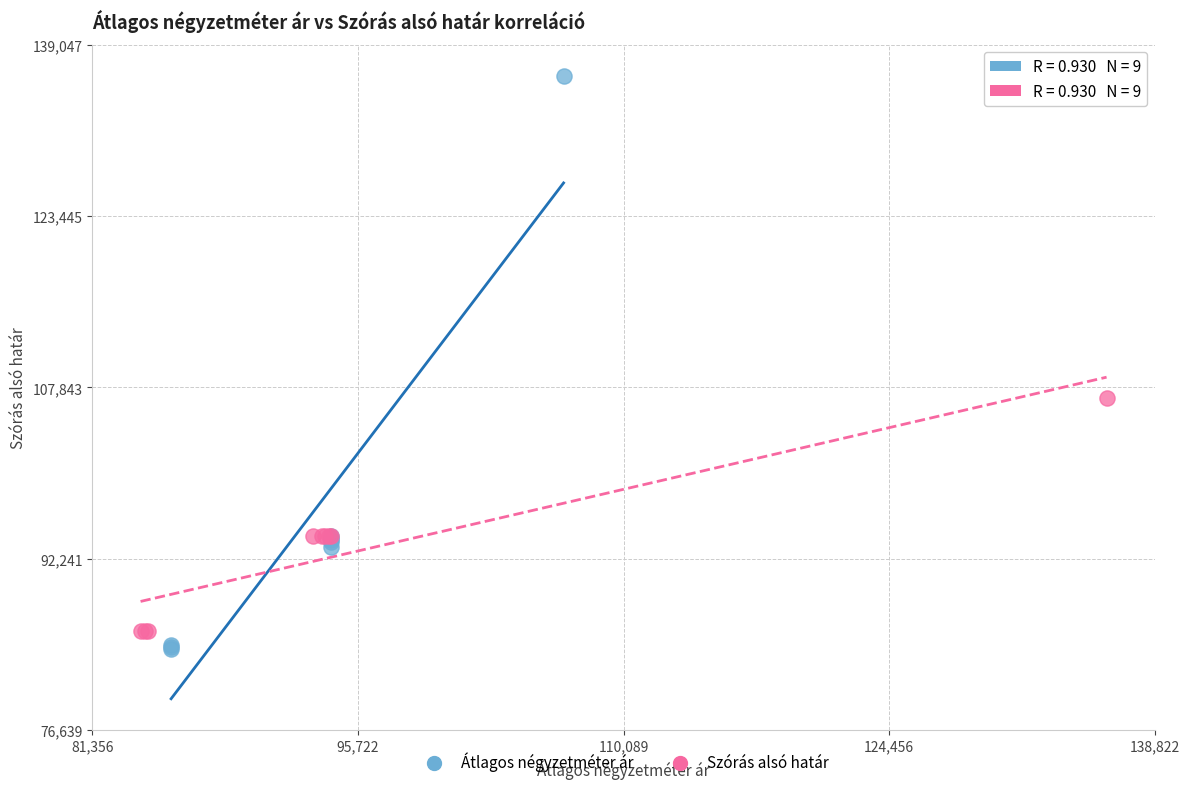

Which series contains the highest Y value?

Átlagos négyzetméter ár